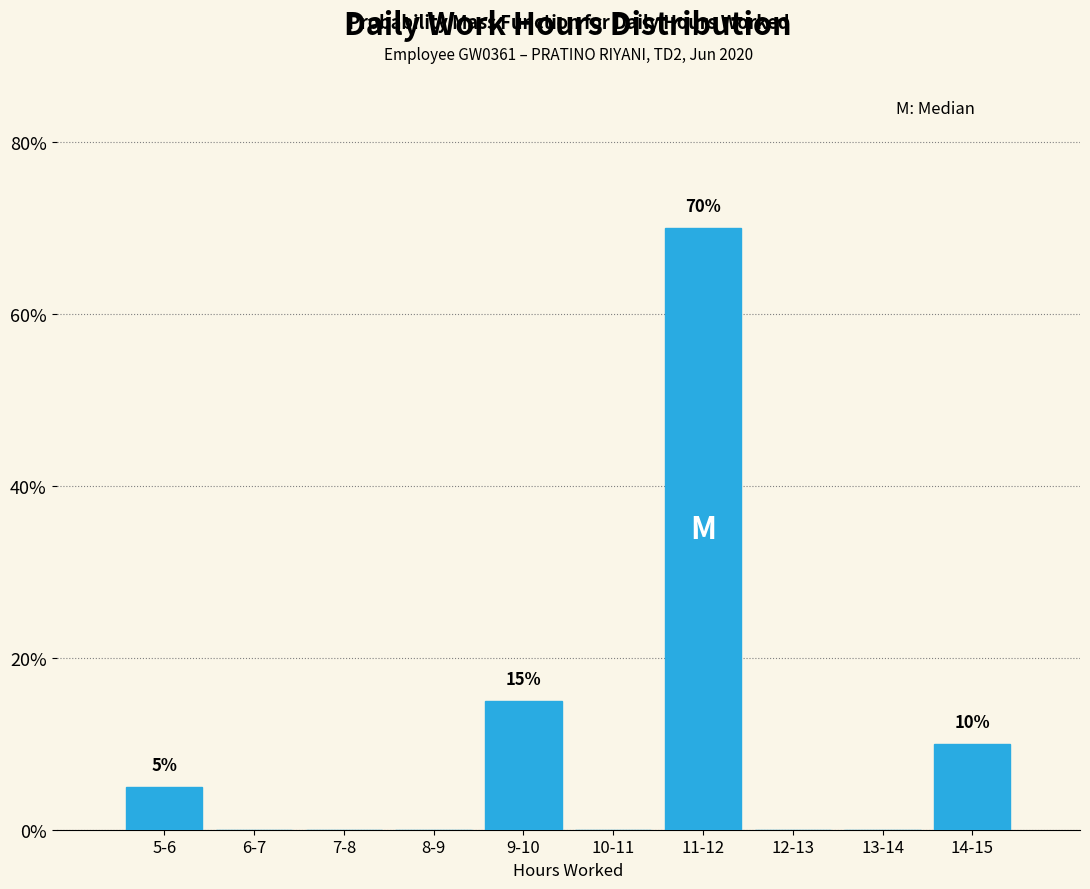

Reading left to right, extract all data points from this chart.

5-6=5	6-7=0	7-8=0	8-9=0	9-10=15	10-11=0	11-12=70	12-13=0	13-14=0	14-15=10